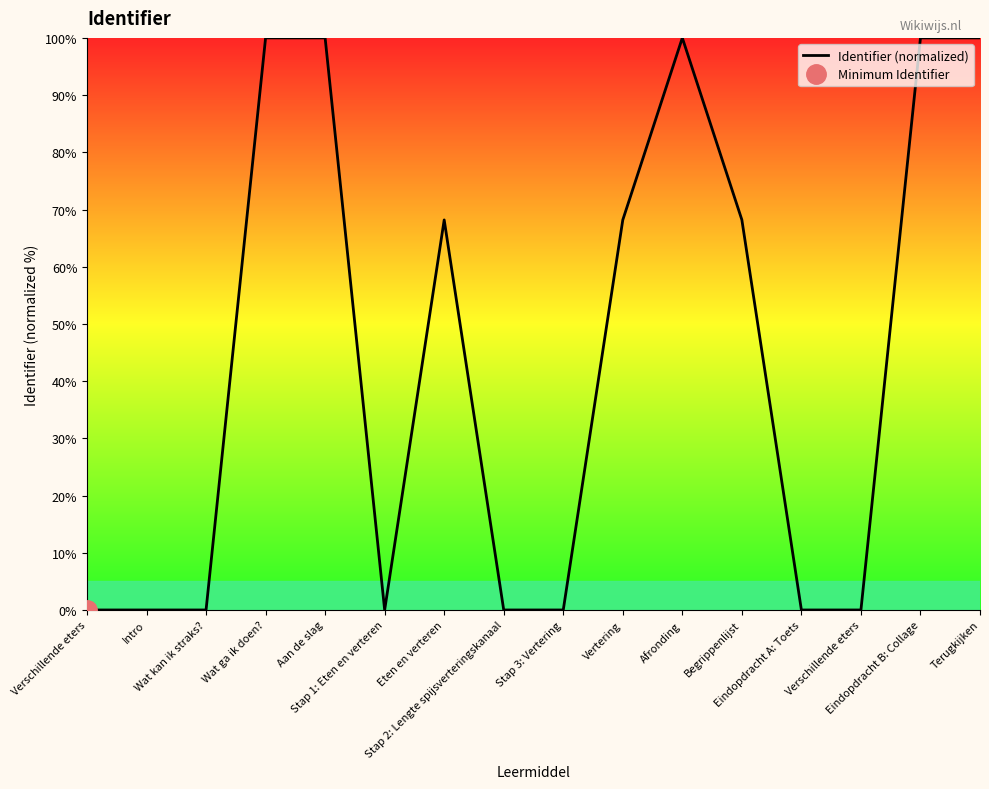

How many interior local peaks (higher than both neighbors) does the data have?

3